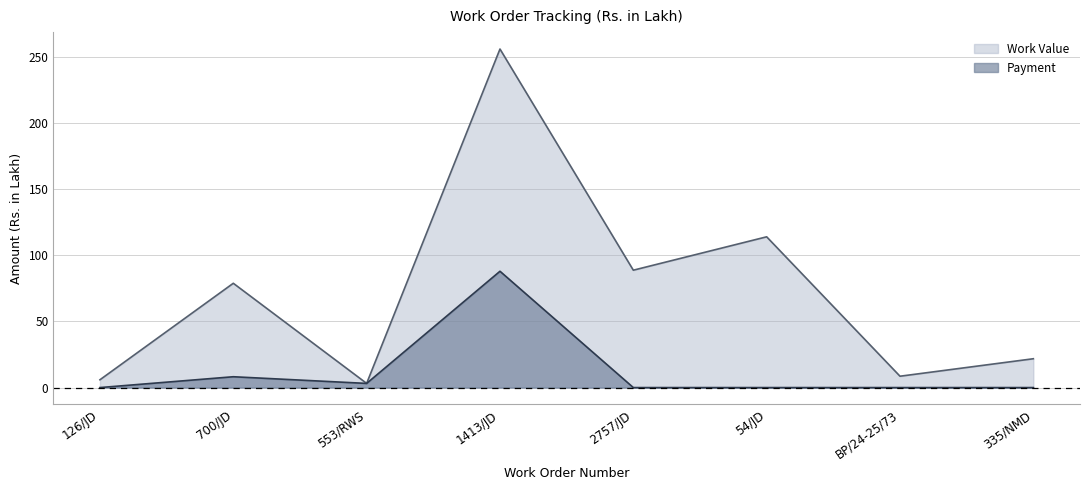

How many data points does each series have?

8